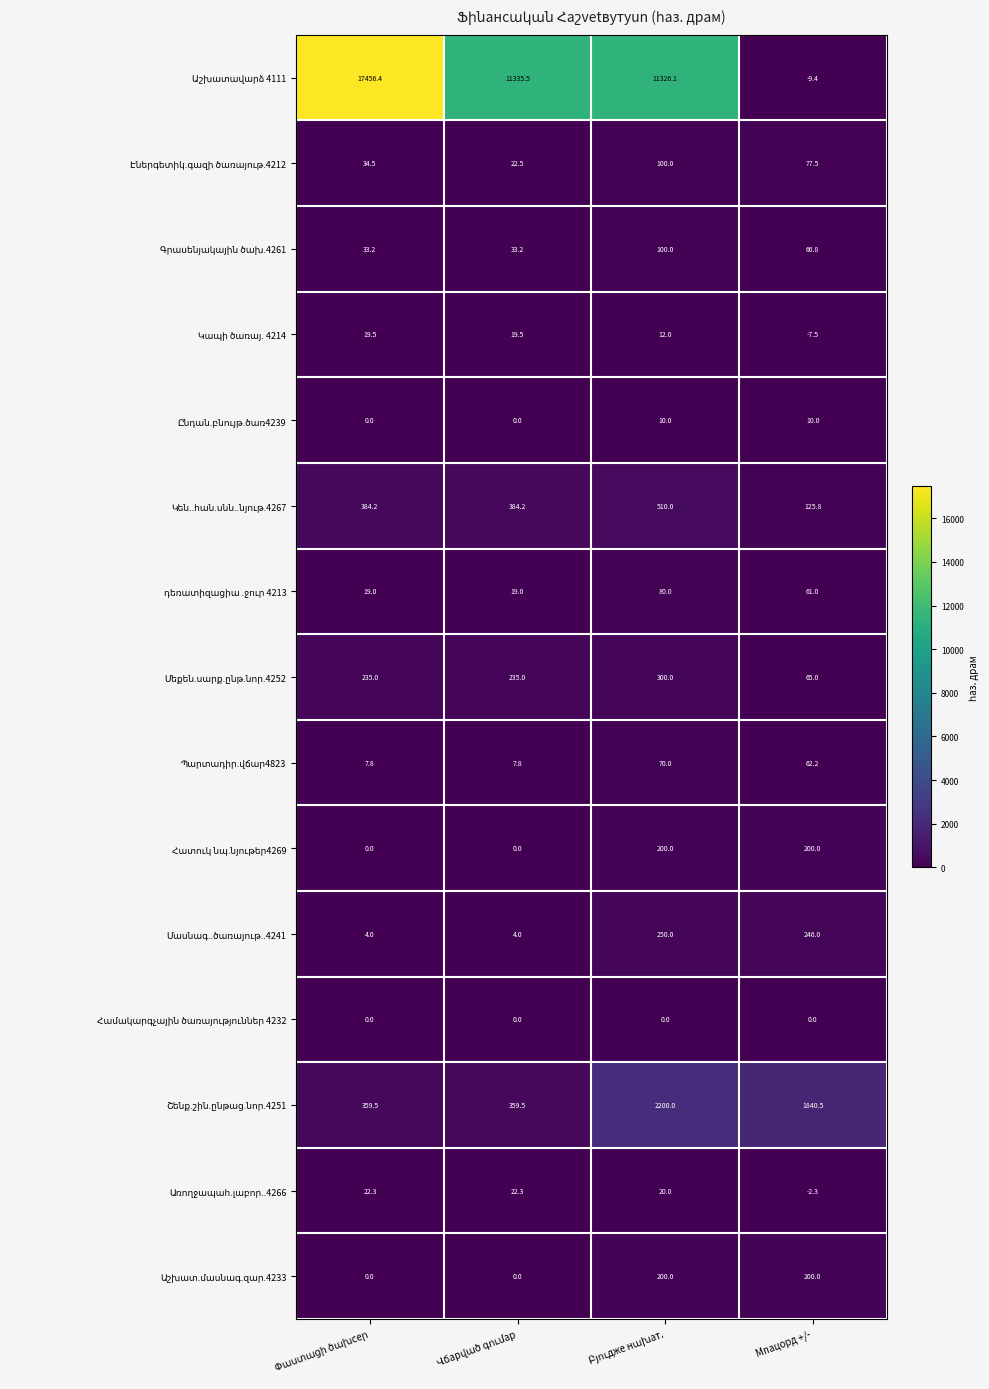

What is the total value across all series at Мnацорд +/-?

2935.6